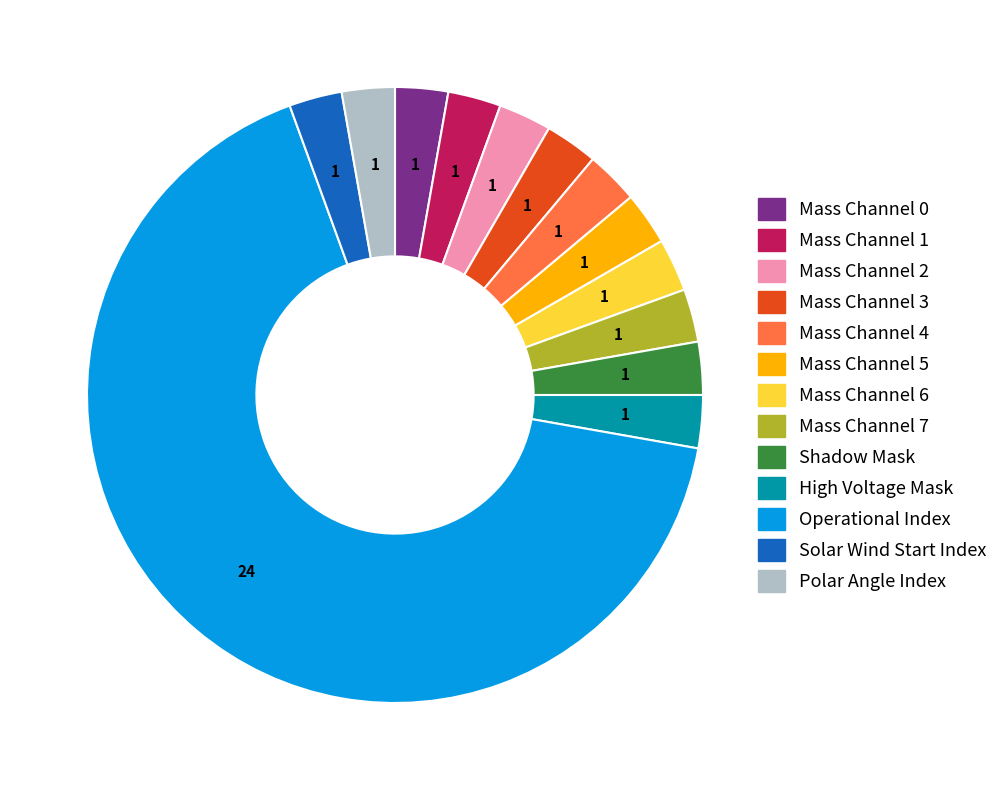

Is there any slice that represents more than half of the pie?

Yes